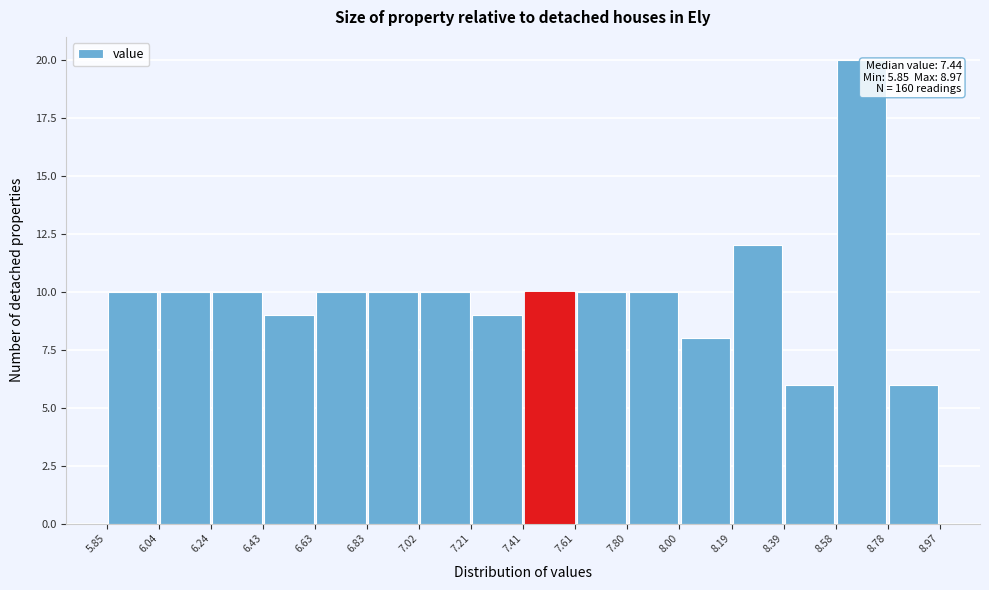

Over which range of the x-axis is the bar tallest?

8.58 to 8.78